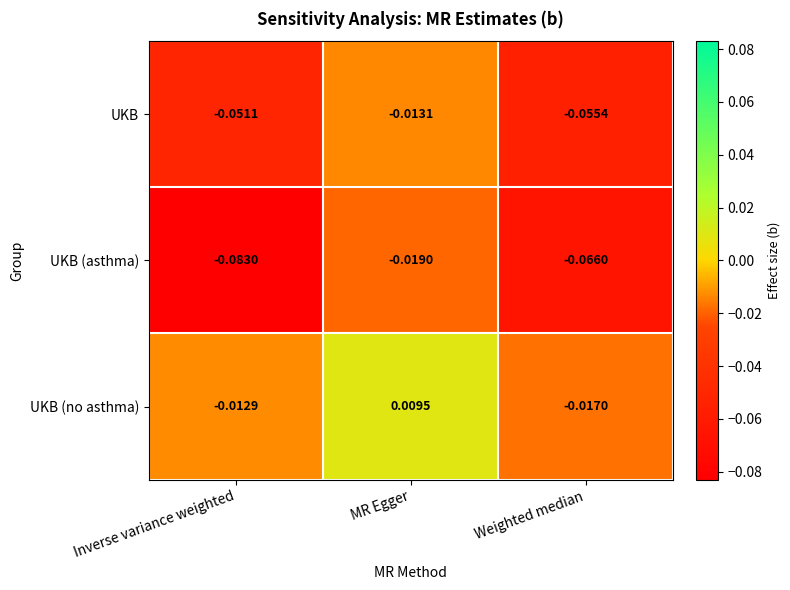

List the series in order of their overall mean, highest first.

UKB (no asthma), UKB, UKB (asthma)